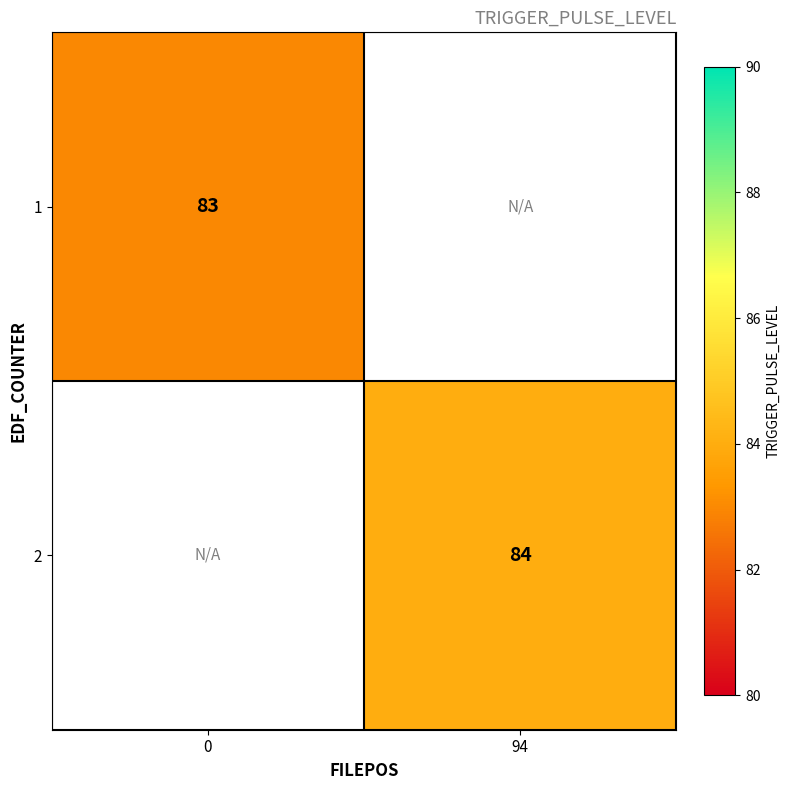

The value of 2 at 94 is 84. True or false?

True